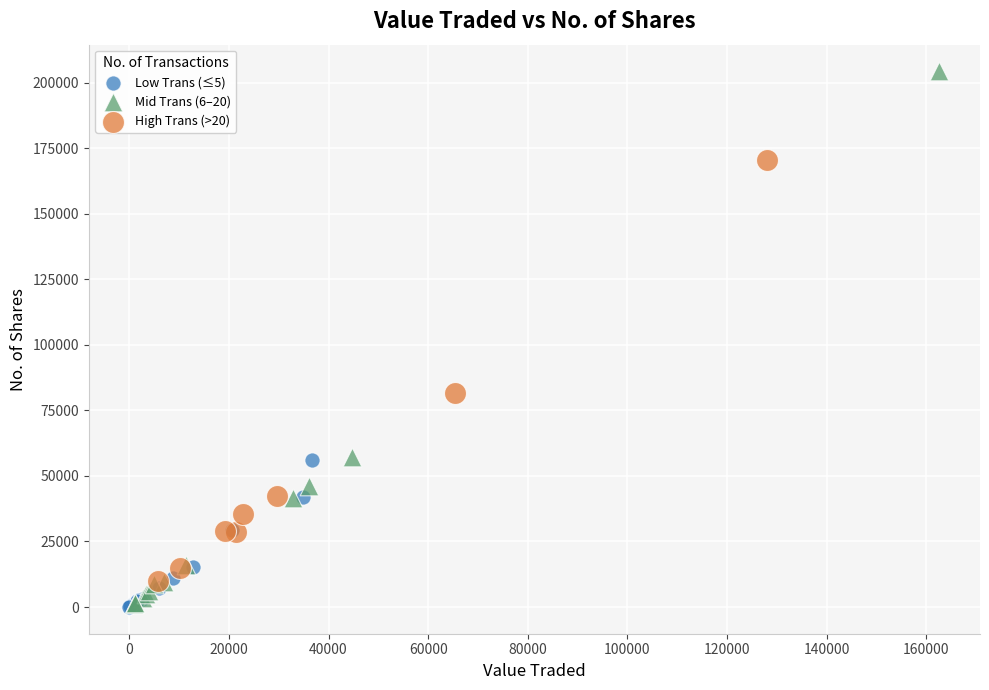

Which series reaches the maximum Y coordinate?

Mid Trans (6–20)